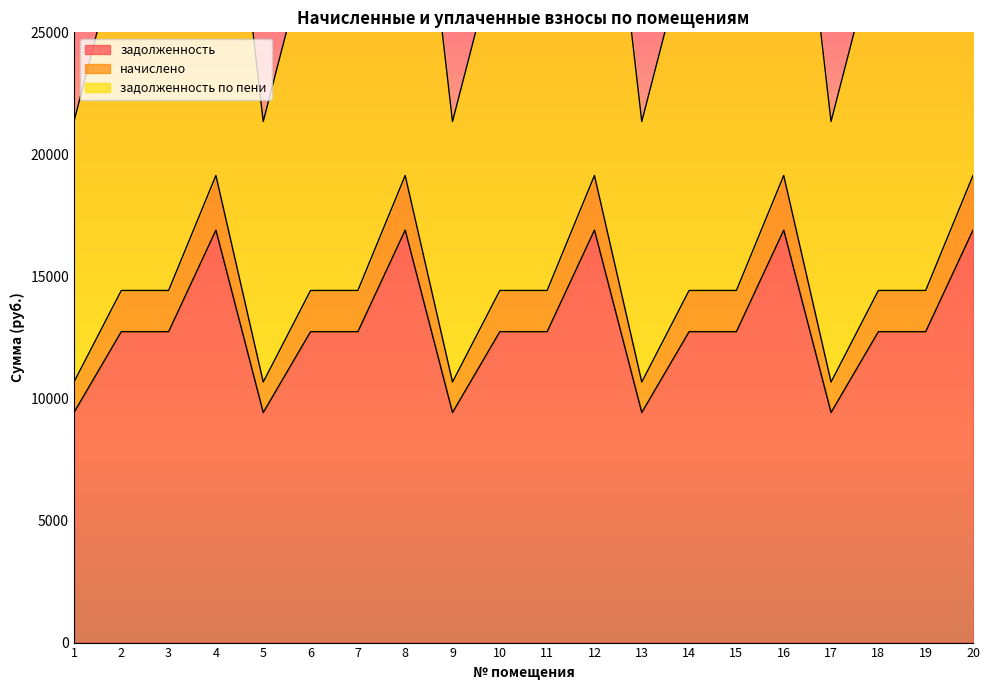

Reading left to right, extract all data points from this chart.

задолженность: 1=9424.6	2=12737.3	3=12737.3	4=16897.4	5=9424.6	6=12737.3	7=12737.3	8=16897.4	9=9424.6	10=12737.3	11=12737.3	12=16897.4	13=9424.6	14=12737.3	15=12737.3	16=16897.4	17=9424.6	18=12737.3	19=12737.3	20=16897.4
начислено: 1=10673.1	2=14424.7	3=14424.7	4=19136.0	5=10673.1	6=14424.7	7=14424.7	8=19136.0	9=10673.1	10=14424.7	11=14424.7	12=19136.0	13=10673.1	14=14424.7	15=14424.7	16=19136.0	17=10673.1	18=14424.7	19=14424.7	20=19136.0
задолженность по пени: 1=21346.2	2=28849.3	3=28849.3	4=38272.0	5=21346.2	6=28849.3	7=28849.3	8=38272.0	9=21346.2	10=28849.3	11=28849.3	12=38272.0	13=21346.2	14=28849.3	15=28849.3	16=38272.0	17=21346.2	18=28849.3	19=28849.3	20=38272.0